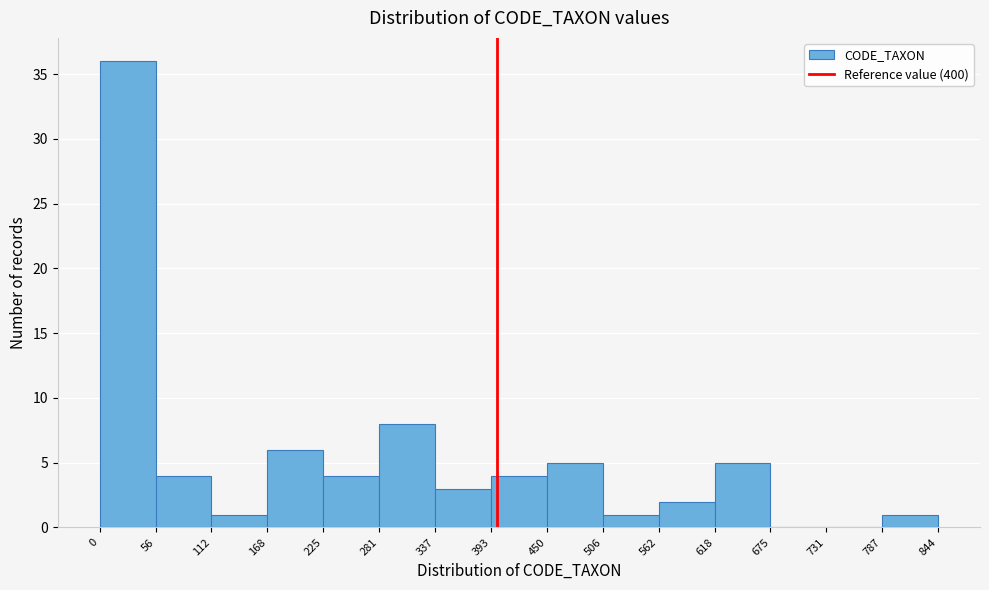

How tall is the bar that spans 787 to 844 on the x-axis? The values are not printed on the chart, so give them approximately, as read against the axis.

1